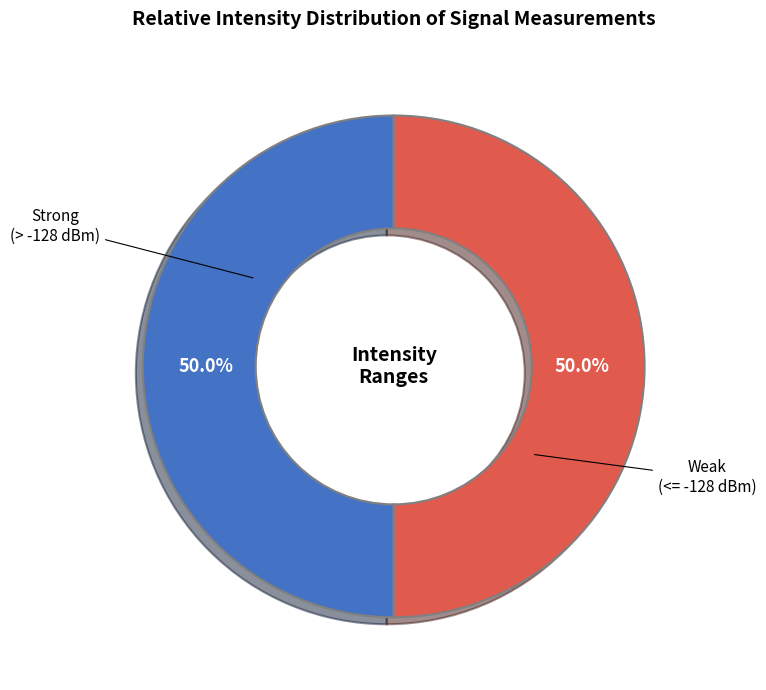

What is the ratio of the value at Strong (> -128 dBm) to the value at Weak (<= -128 dBm)?

1.0